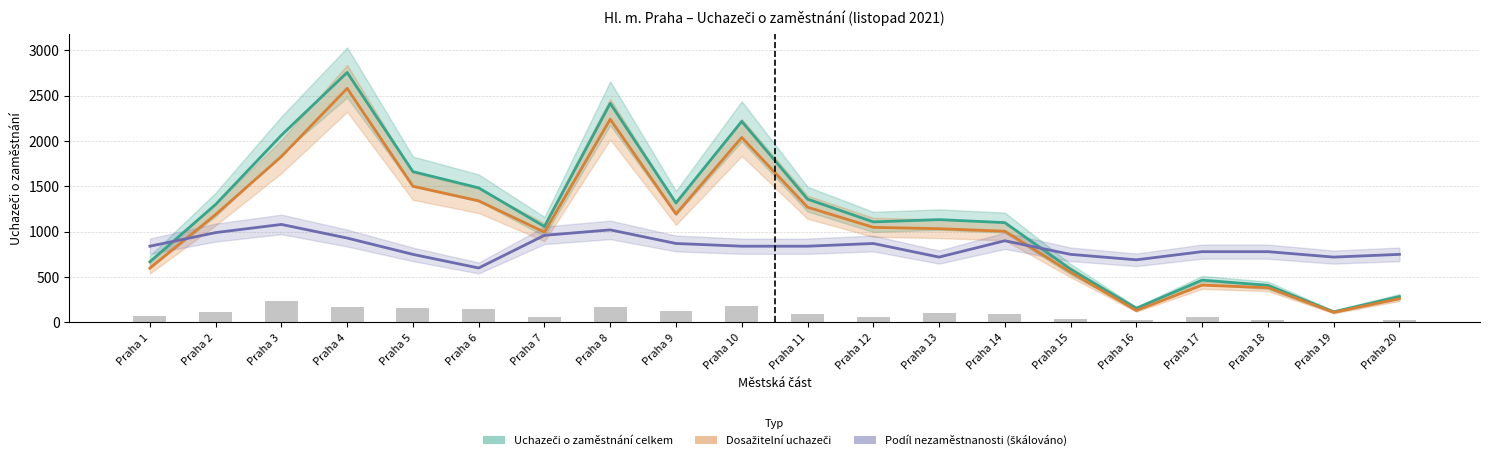

The Uchazeči o zaměstnání celkem series shows 1483 at Praha 6. True or false?

True